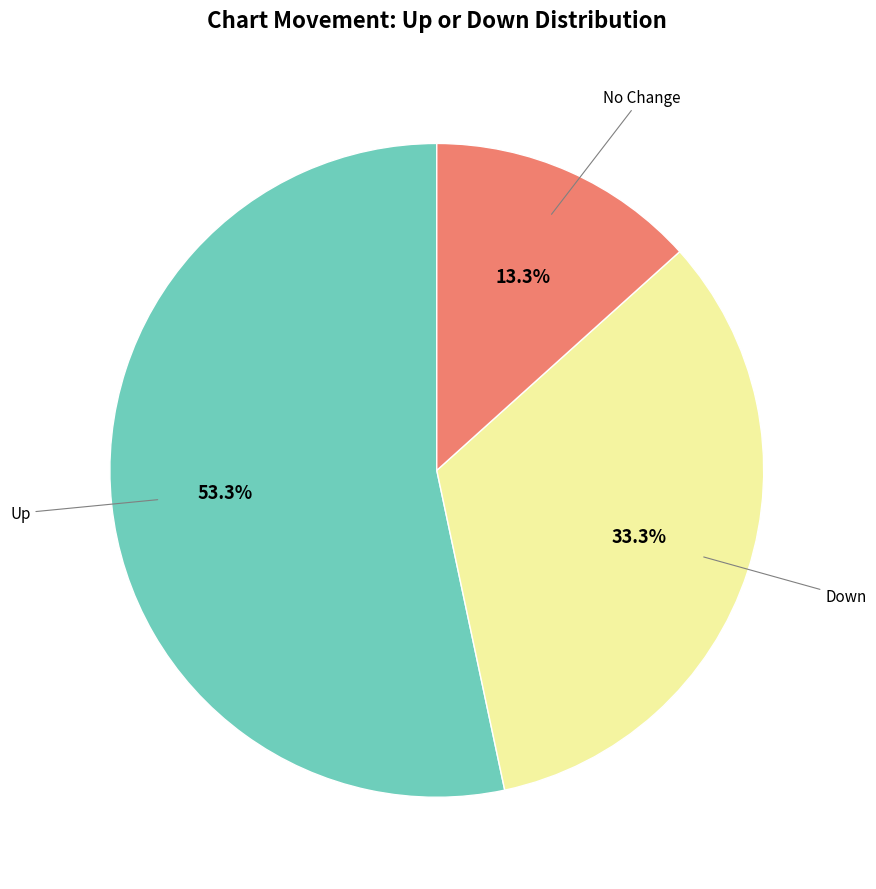

Does any single category account for the majority?

Yes